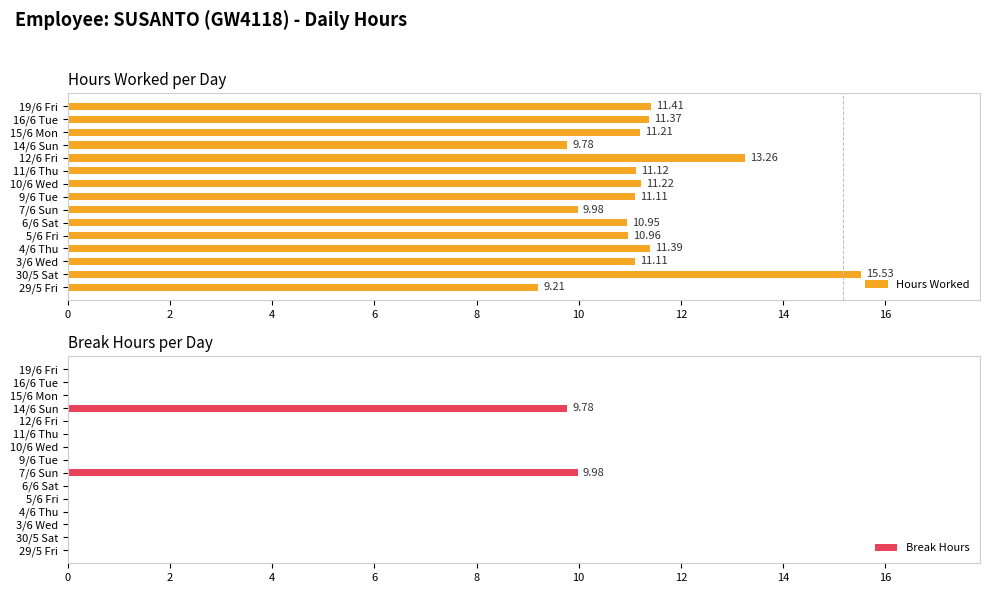

What is the difference between the Hours Worked values at 12/6 Fri and 4/6 Thu?

1.9